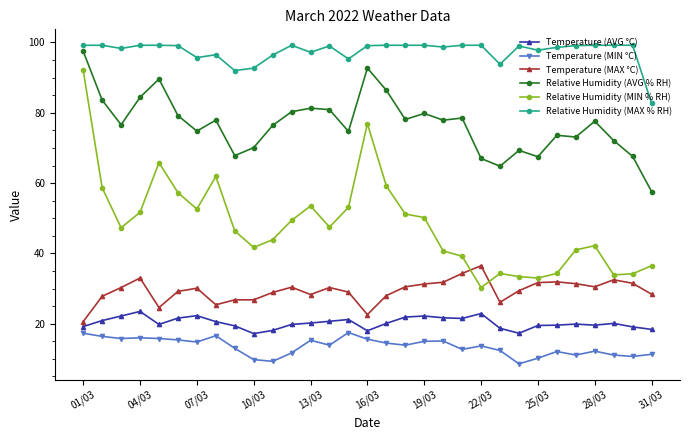

Does the chart have visible grid lines?

No